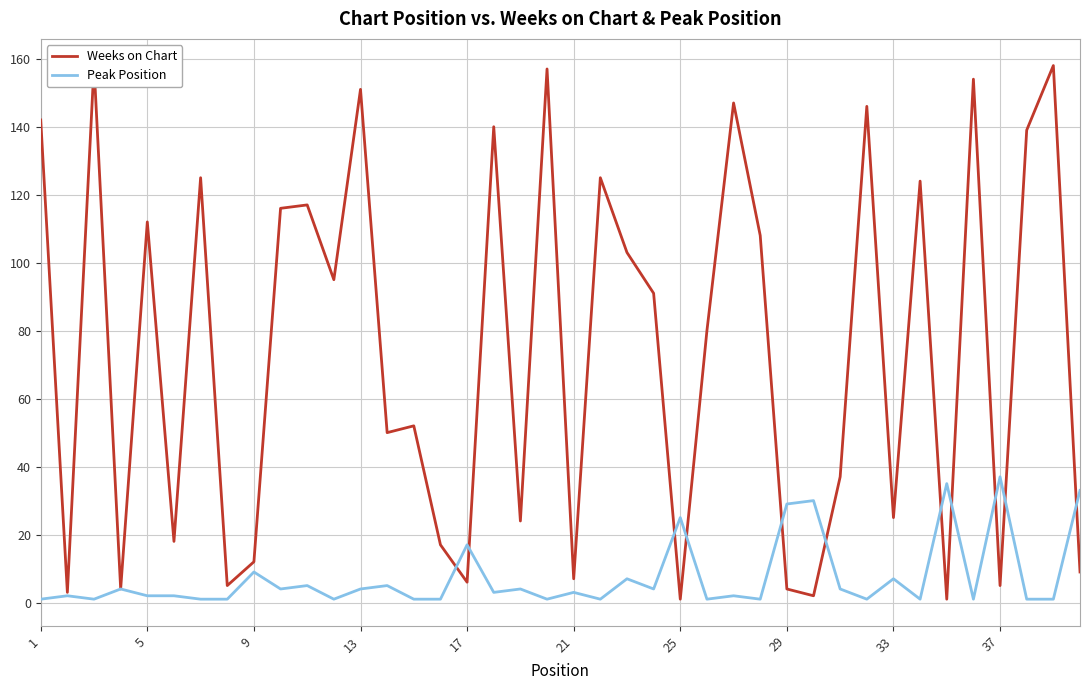

At 9, list the series in order from largest to smallest.

Weeks on Chart, Peak Position